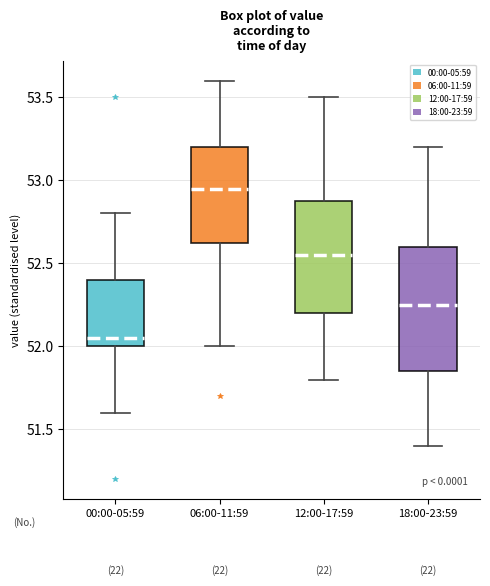

Which box is the tallest, from its lower edge to its upper edge?

18:00-23:59